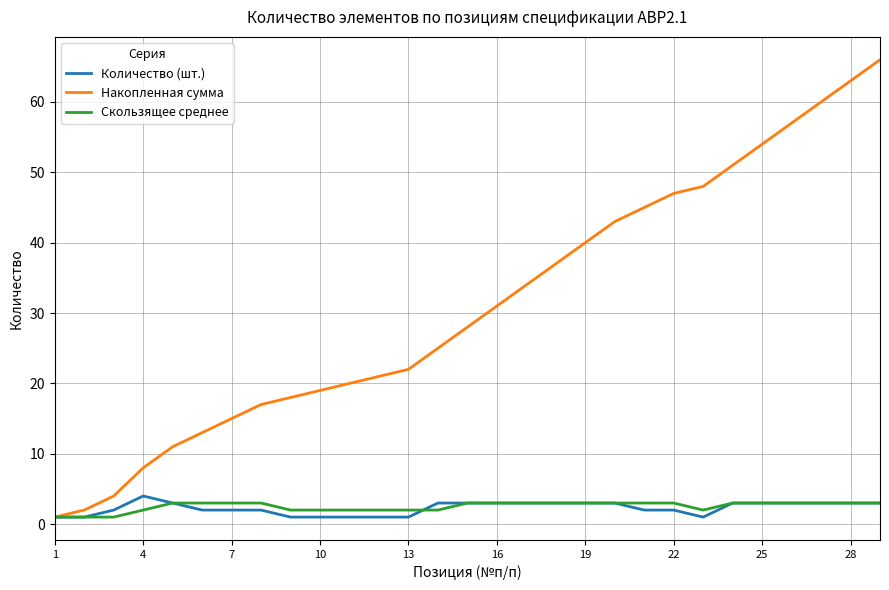

What are all the series names shown in the legend?

Количество (шт.), Накопленная сумма, Скользящее среднее